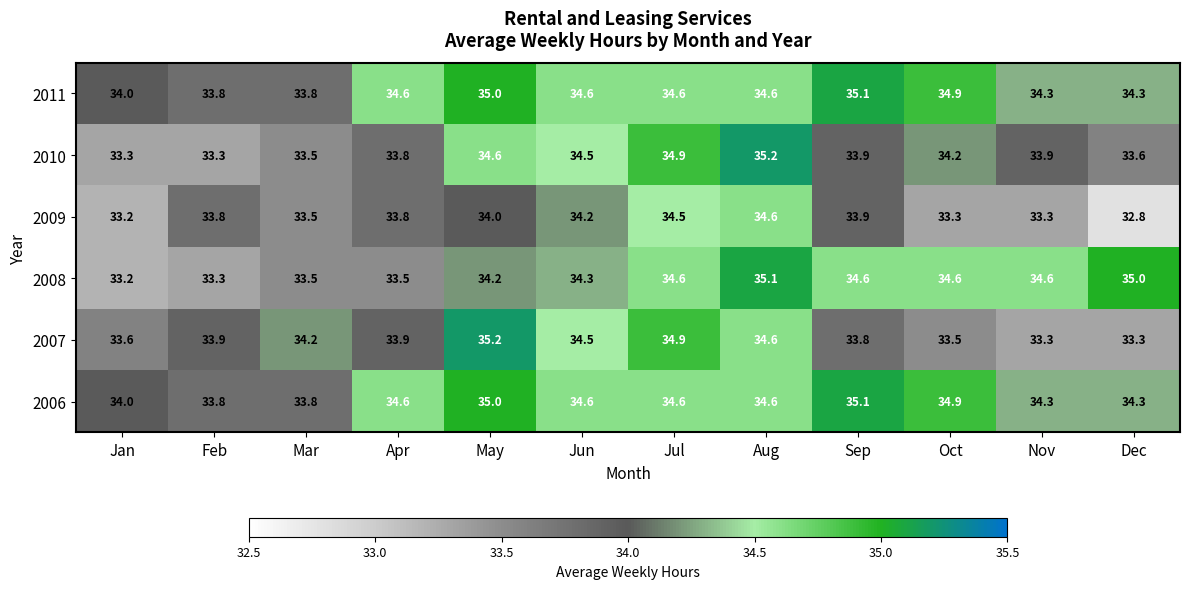

At which label does 2008 first exceed 34?

May